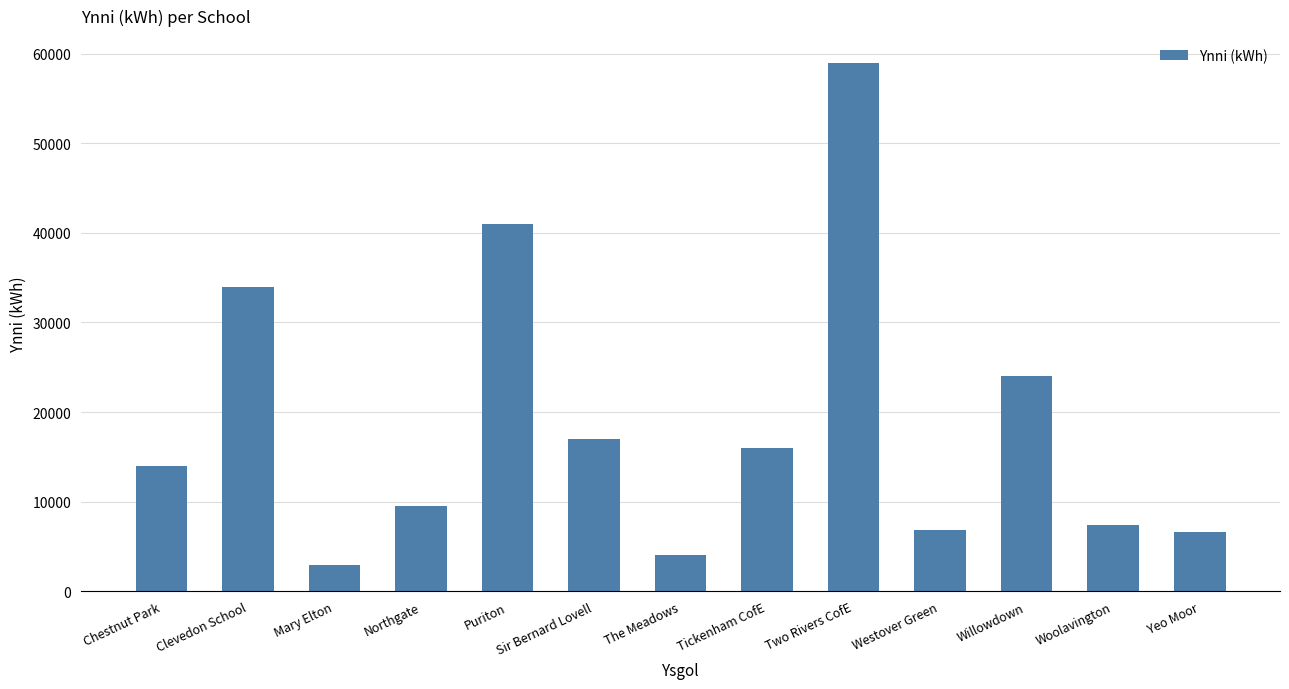

How many categories are shown in the chart?

13